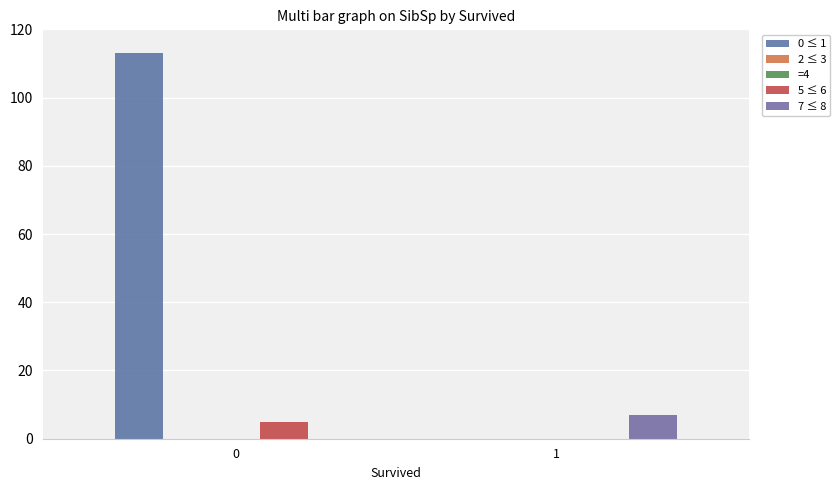

What are all the series names shown in the legend?

0 ≤ 1, 2 ≤ 3, =4, 5 ≤ 6, 7 ≤ 8